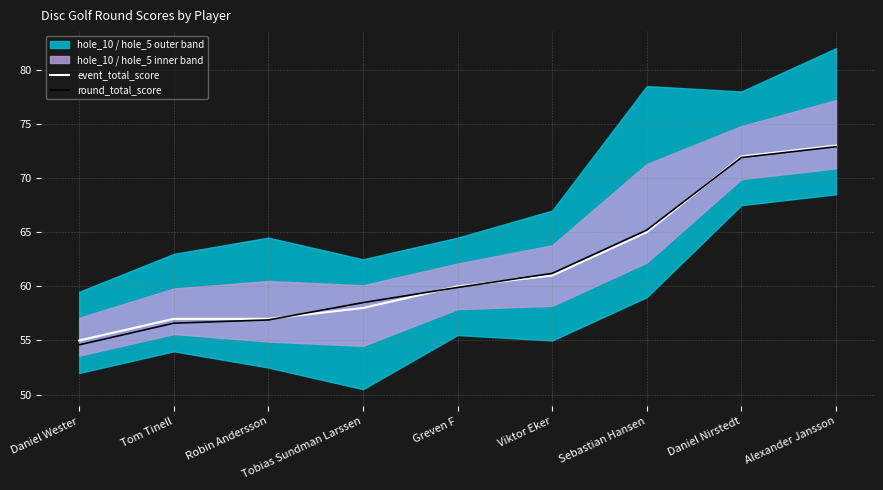

What is the label of the 4th point from the left?

Tobias Sundman Larssen